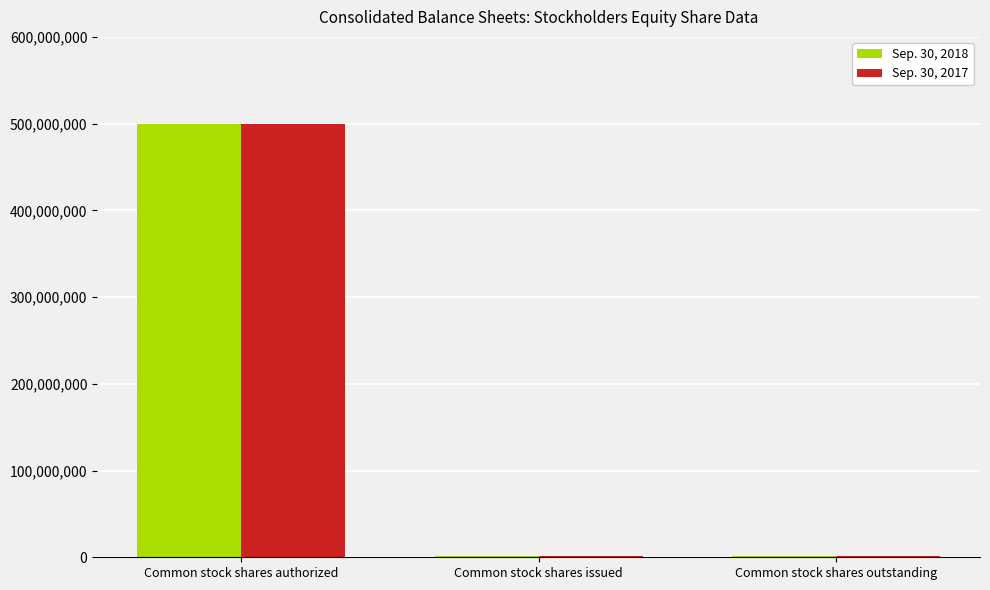

What position from the left is Common stock shares issued?

2